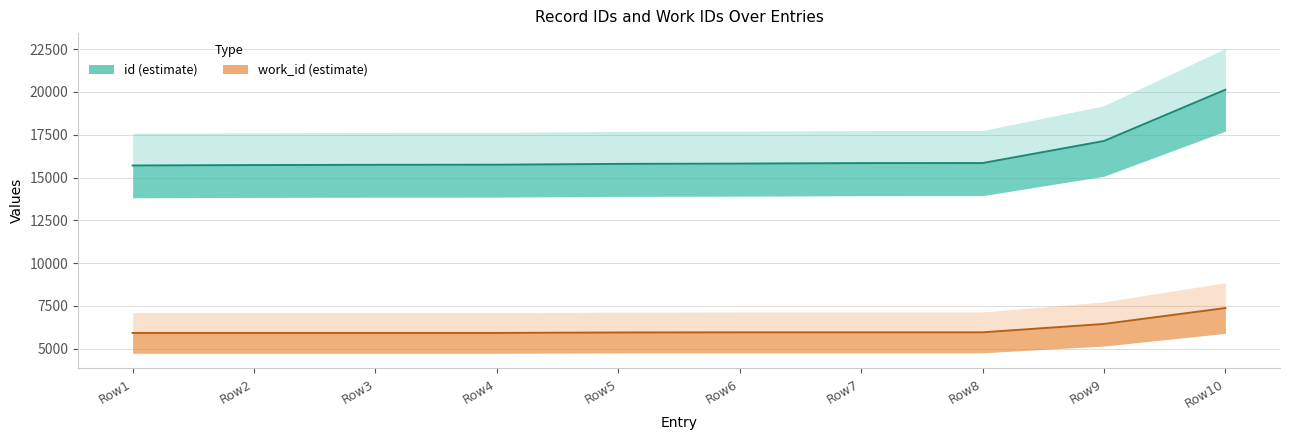

List the series in order of their overall mean, highest first.

id, work_id